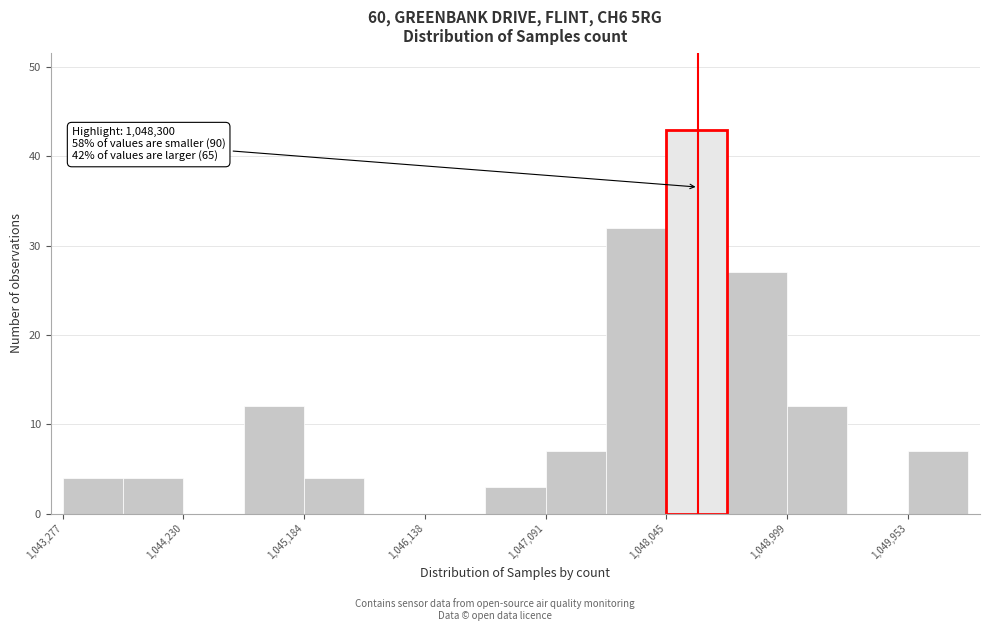

Which range on the x-axis has the tallest bar?

1048000 to 1048500